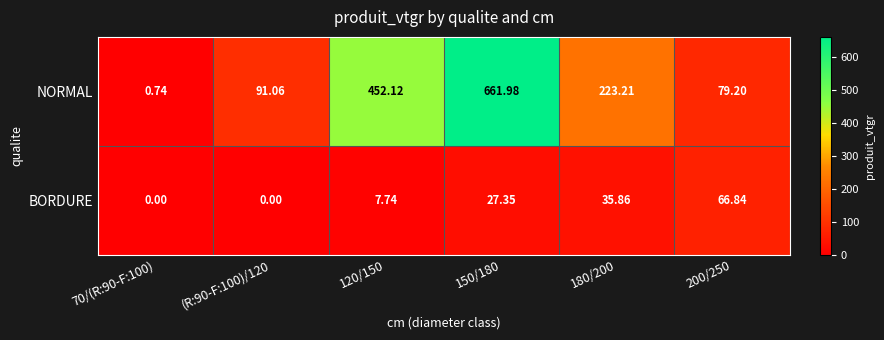

Between 70/(R:90-F:100) and 200/250, which series saw the biggest shift?

NORMAL